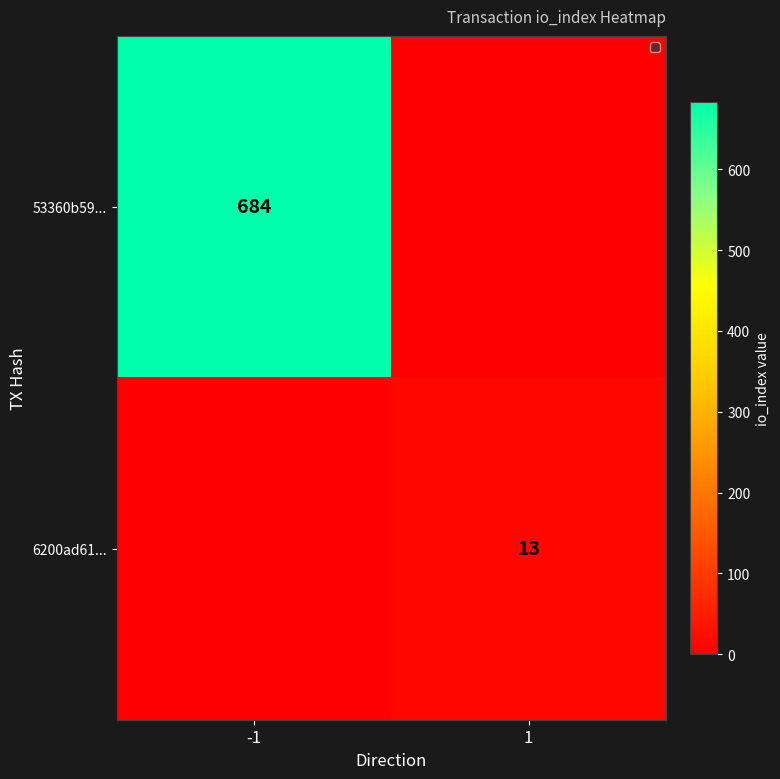

The 6200ad61... series shows 13 at 1. True or false?

True